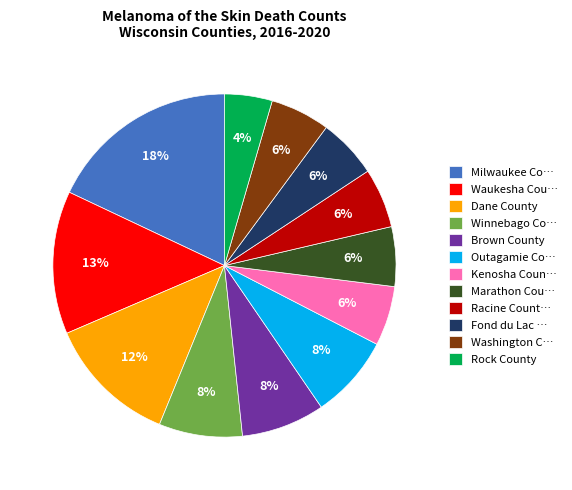

To the nearest percent, what portion does Brown County represent?

8%